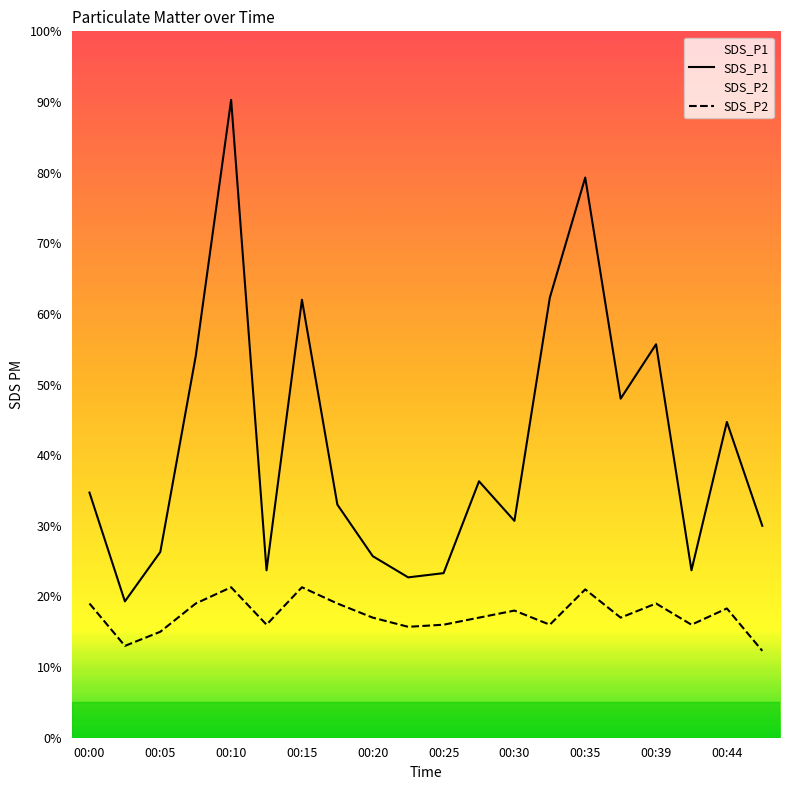

In SDS_P2, how many points are lower than both neighbors (excluding endpoints)?

6